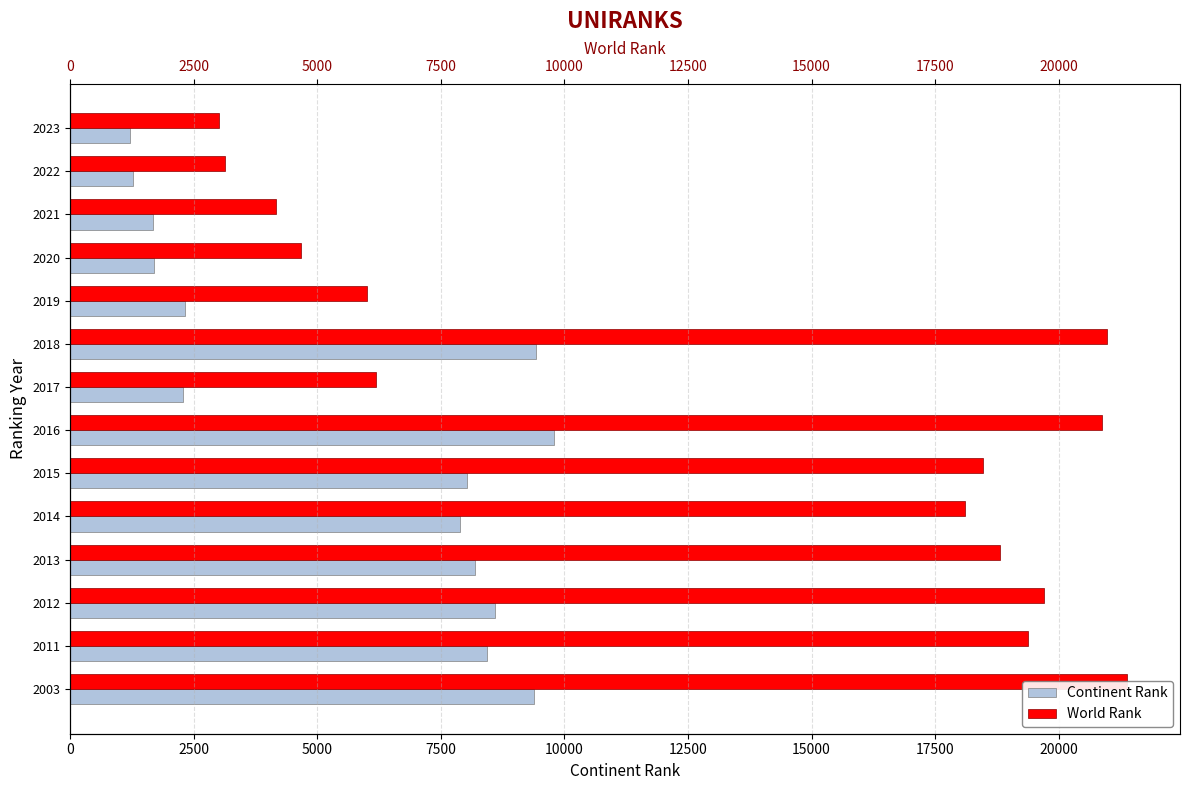

Between 2003 and 2022, which series saw the biggest shift?

world rank